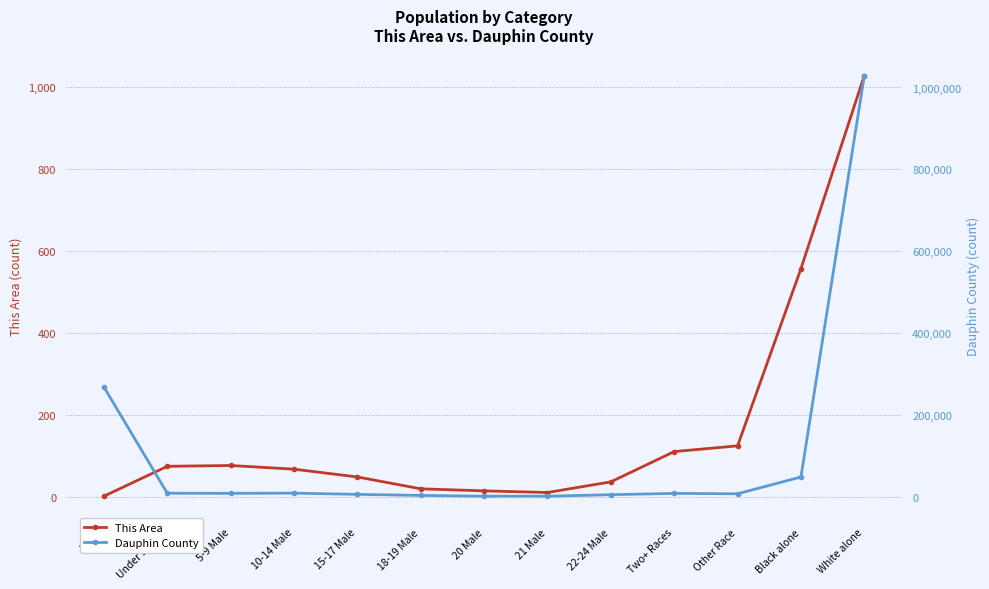

Reading left to right, transcribe all the data shown in this chart.

This Area: 1	74	76	67	48	19	14	10	36	110	124	557	1029
Dauphin County: 268100	8646	8385	8897	5888	3324	1488	1458	5046	8284	7284	48386	1029194